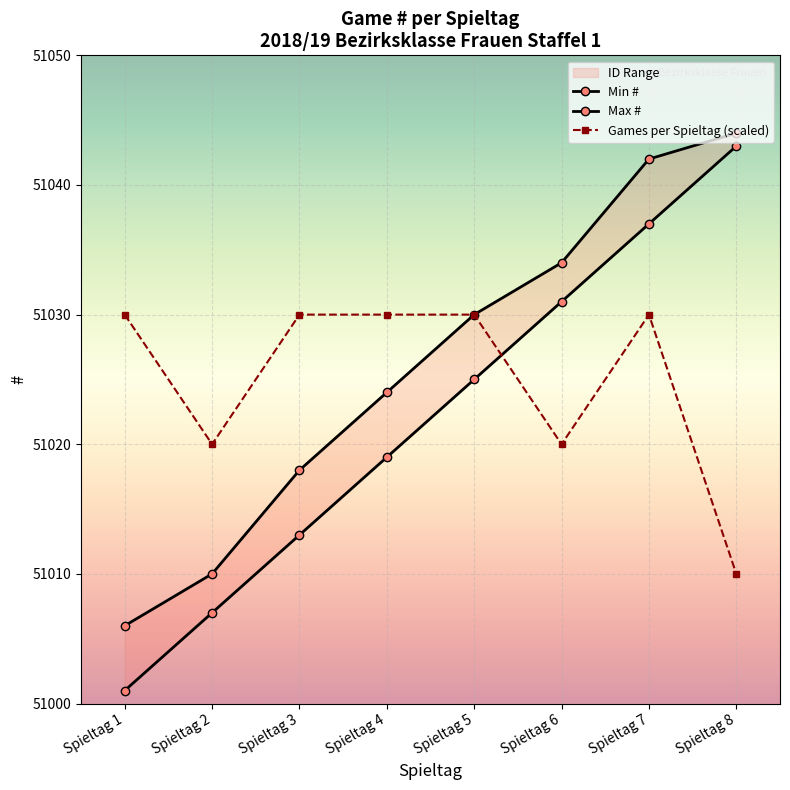

True or false: Max # and Min # intersect in this chart.

False